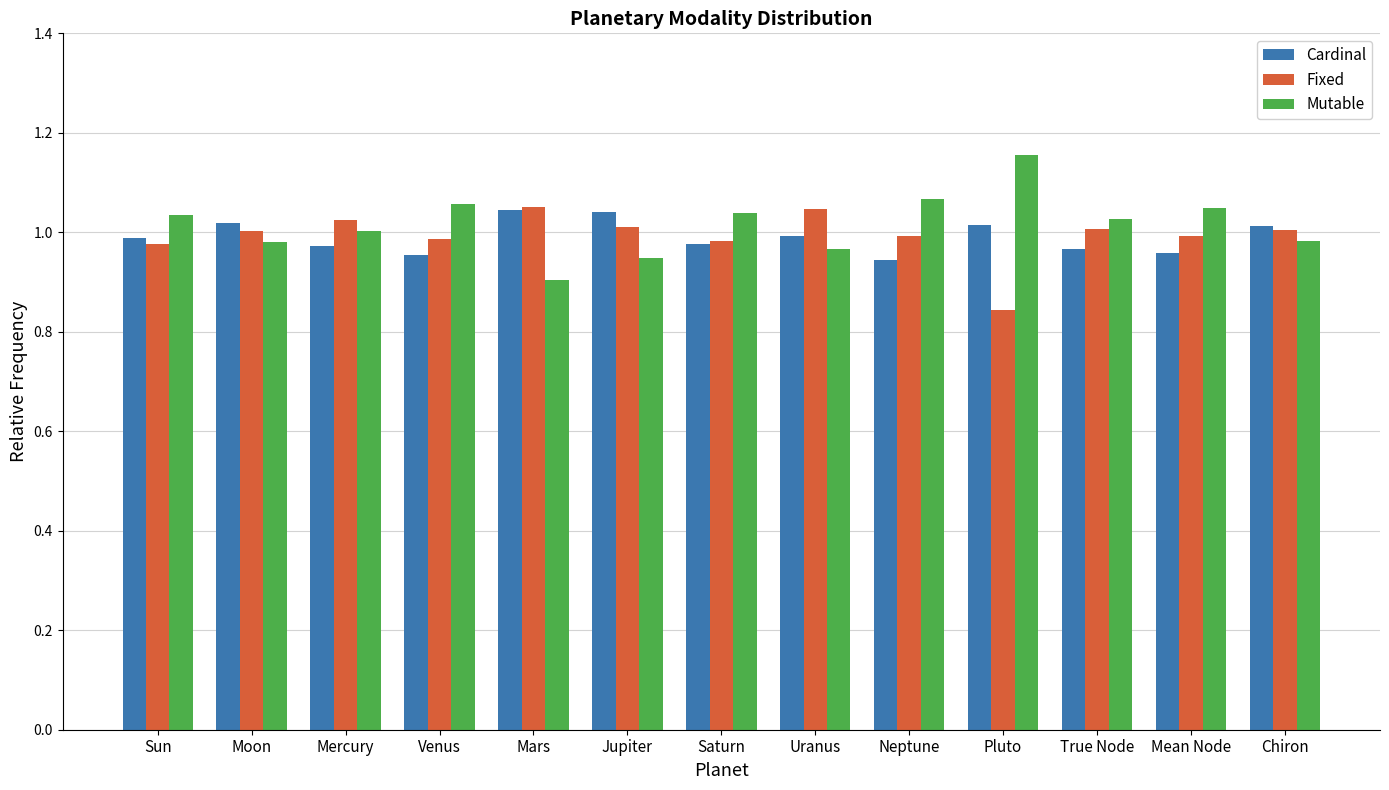

At how many categories does at least one series exceed 0?

13